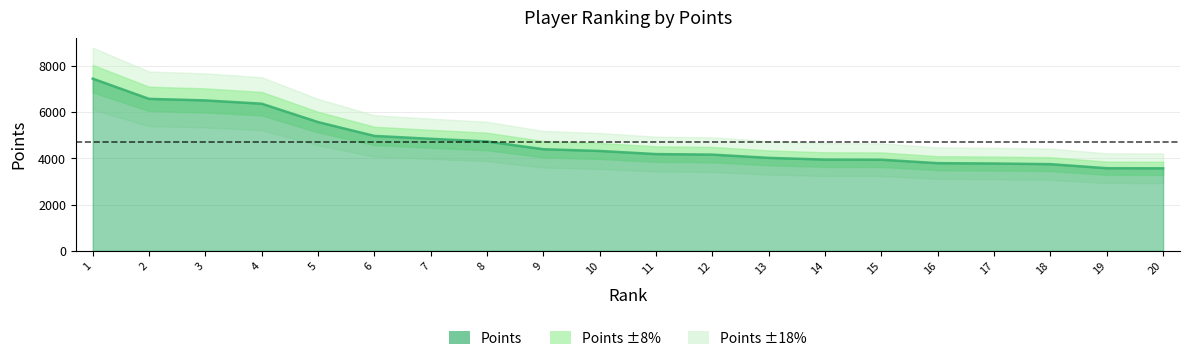

Reading left to right, list all the values displayed in this chart.

1=7447	2=6573	3=6506	4=6363	5=5568	6=4969	7=4845	8=4729	9=4393	10=4318	11=4183	12=4160	13=4019	14=3945	15=3939	16=3790	17=3775	18=3747	19=3572	20=3567